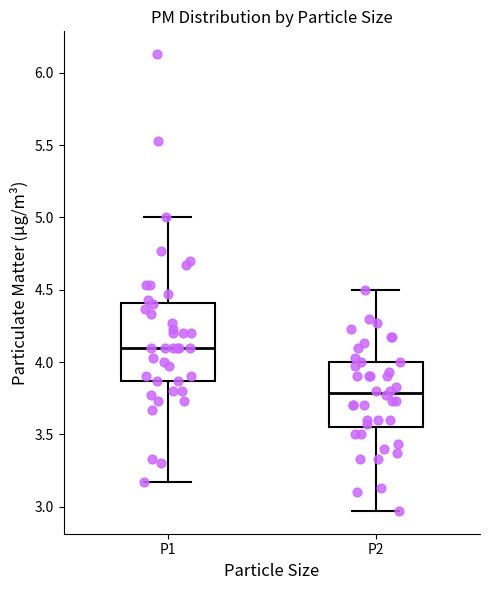

Where is the upper edge of the box for P2 on the y-axis? The values are not printed on the chart, so give them approximately, as read against the axis.

4.00